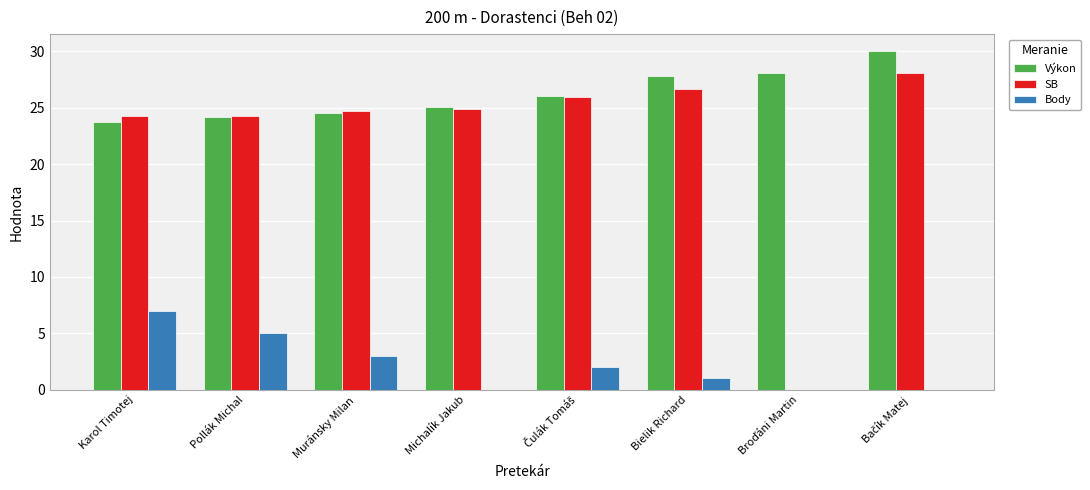

Is it true that Výkon equals 27.8 at Bielik Richard?

True